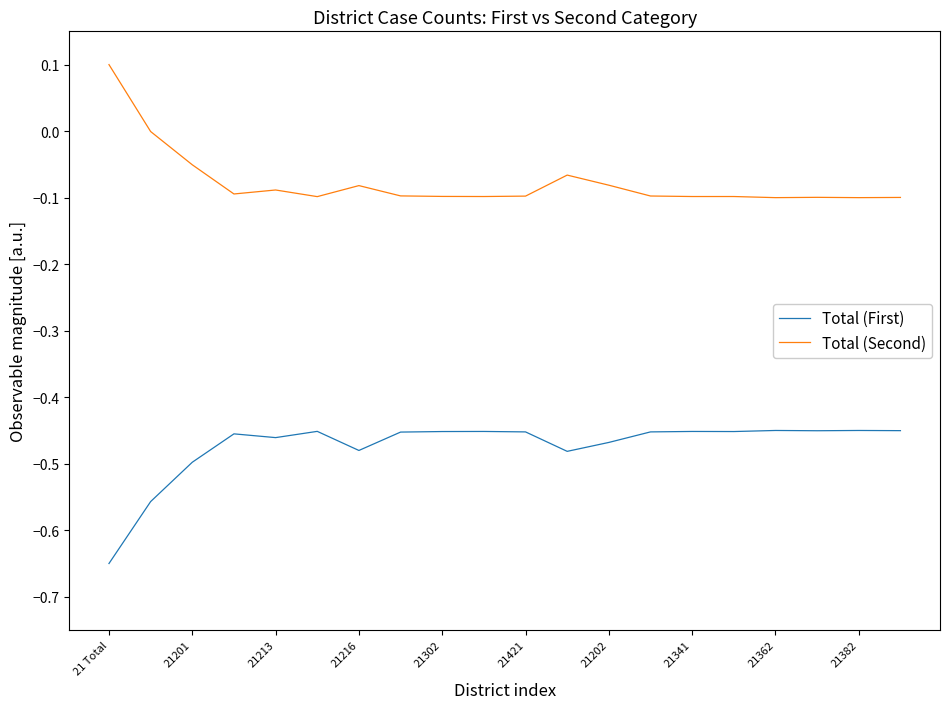

Which series has the largest total across all categories?

Total (Second)